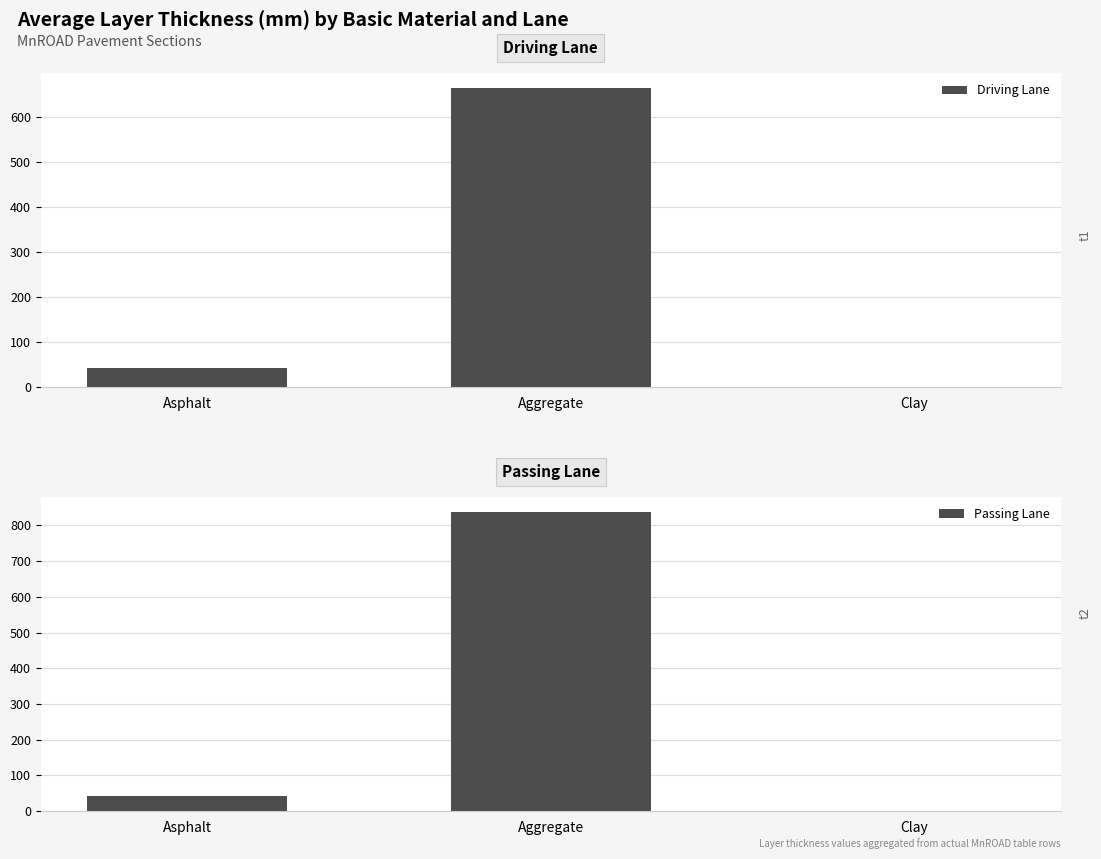

What is the label of the 3rd bar from the right?

Asphalt